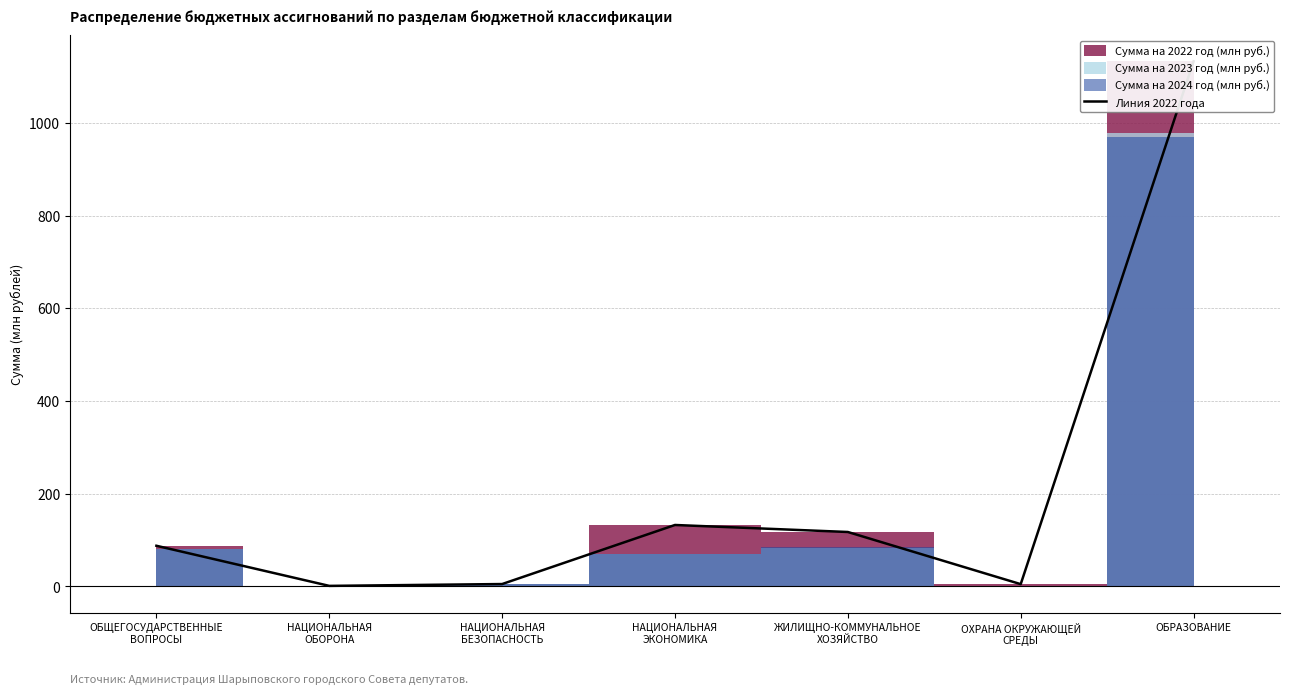

True or false: the data has more than 0 interior local peaks.

True